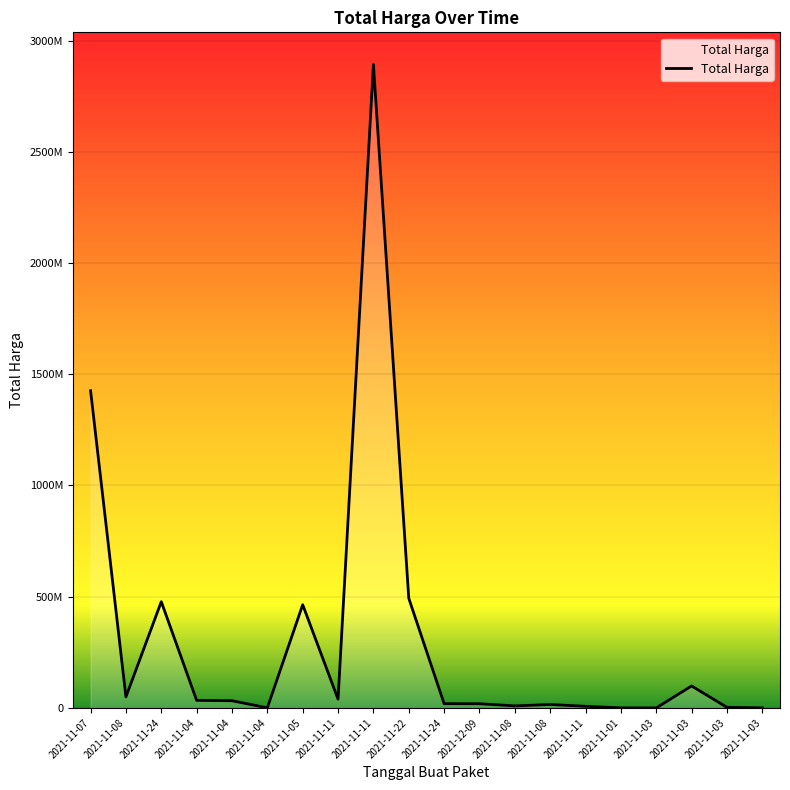

Does the chart have visible grid lines?

Yes